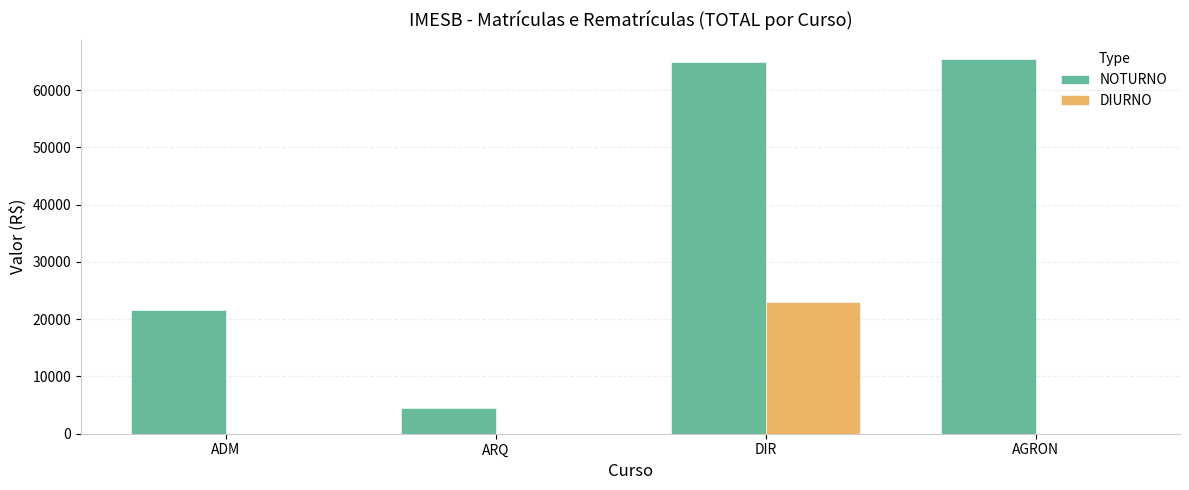

Is it true that DIURNO equals 0.0 at ARQ?

True